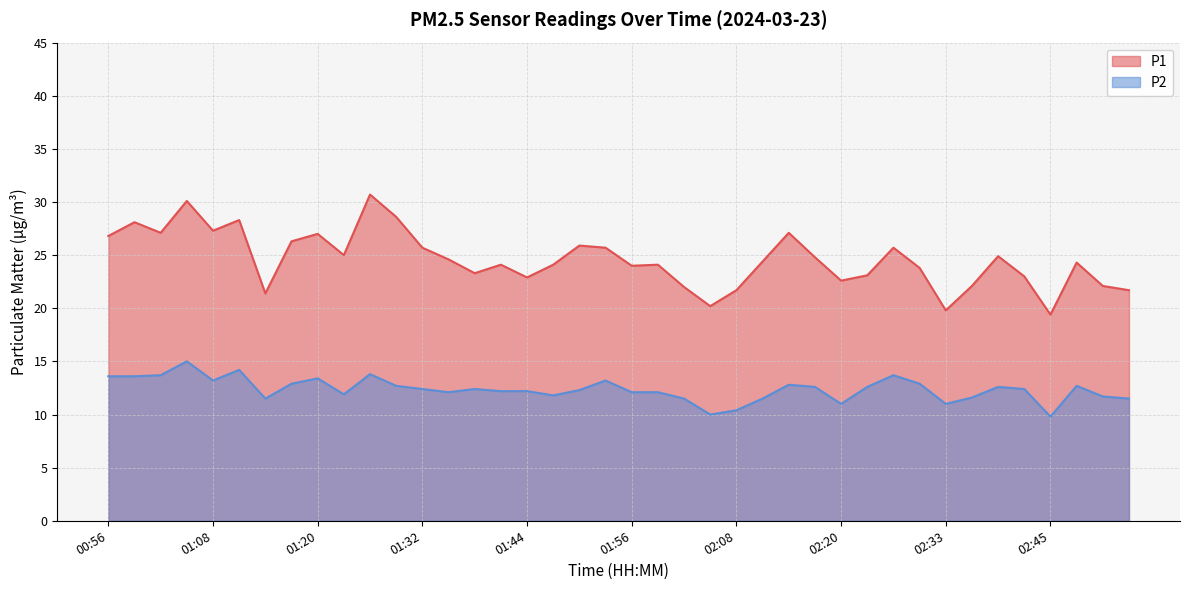

Which series has the largest range (max minus min)?

P1